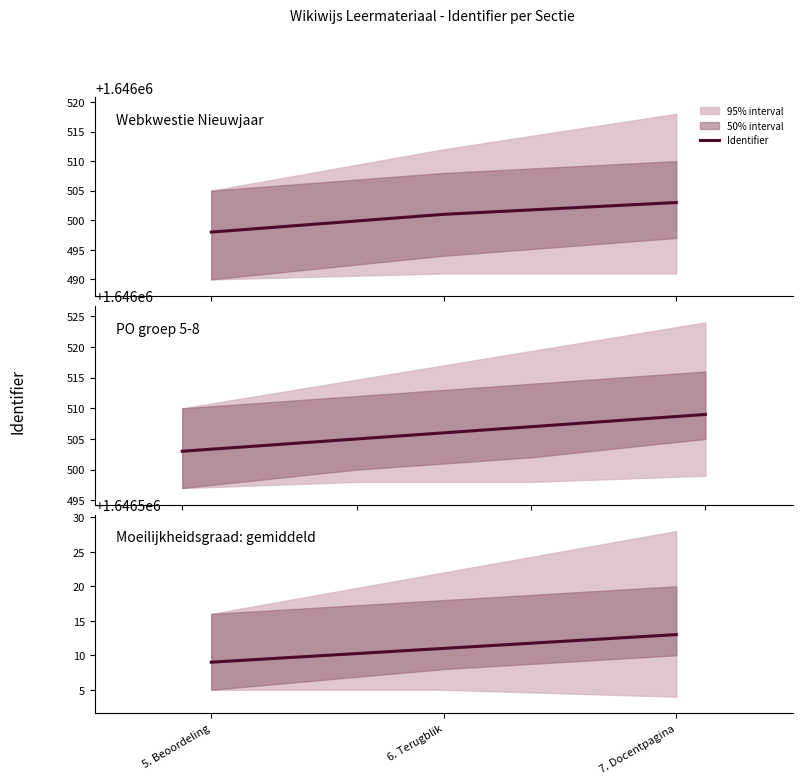

True or false: the data shows 2631347 at 5. Beoordeling.

False